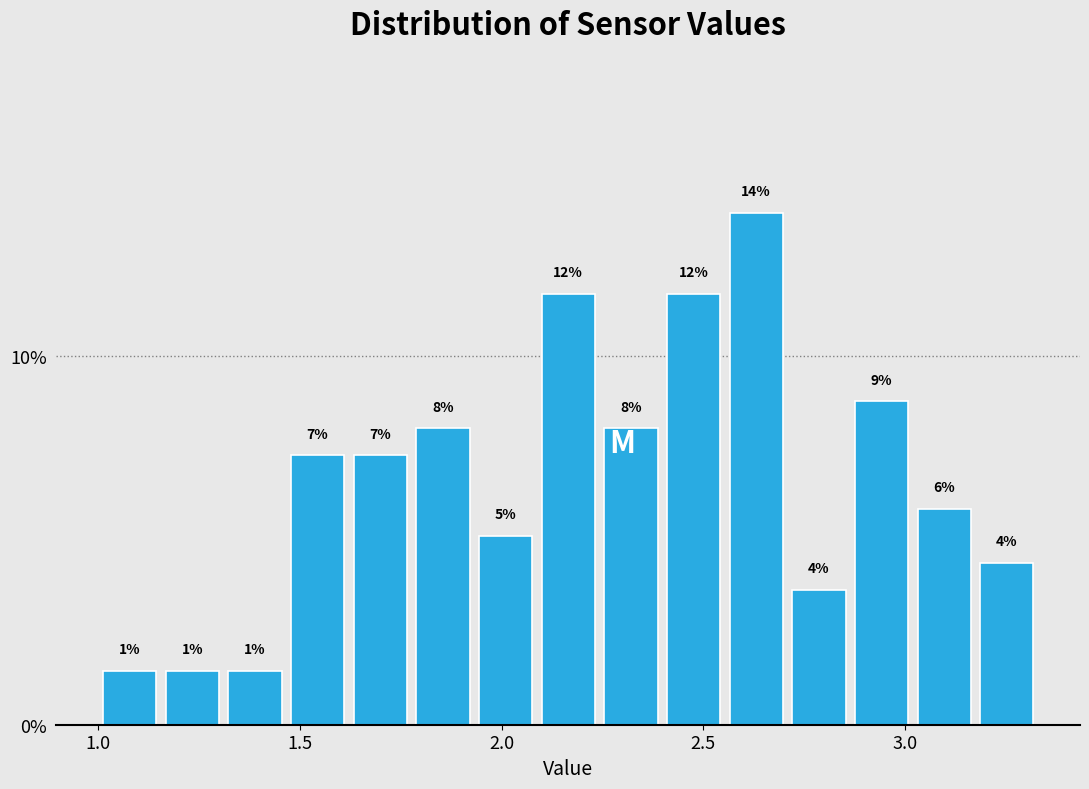

Around what value on the x-axis is the tallest bar? Give the approximate position of its centre, as read against the axis.

2.65